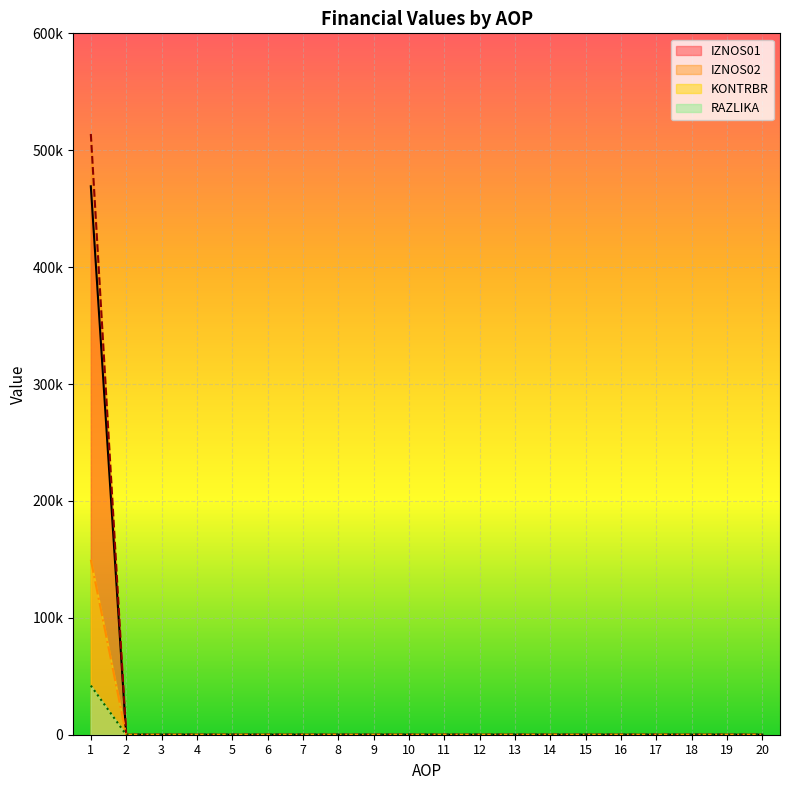

Is it true that KONTRBR equals 0.0 at 11?

True